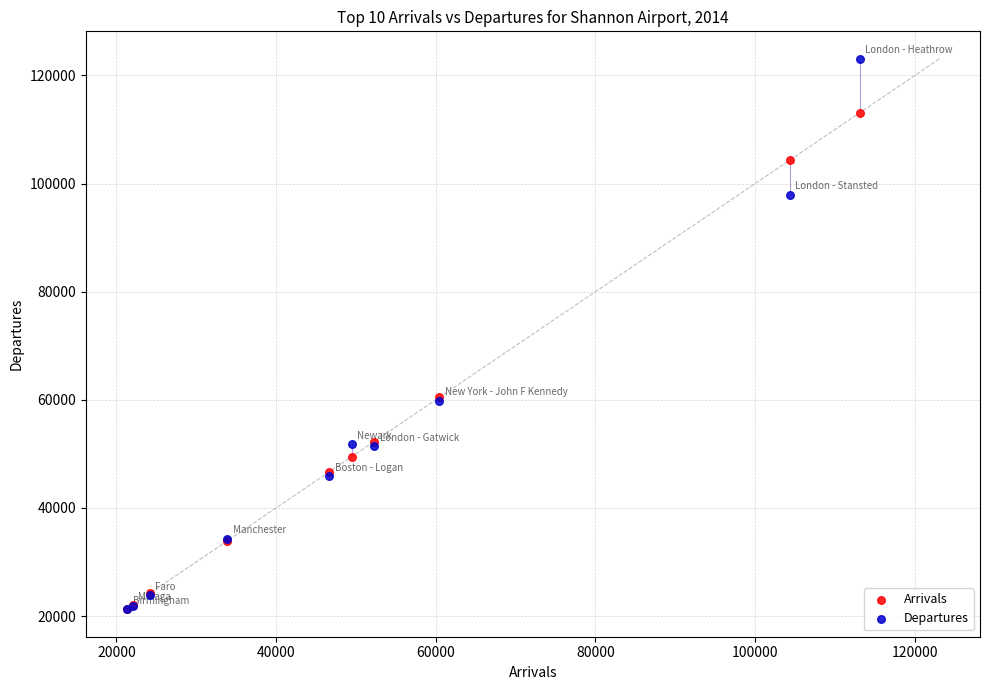

What are all the series names shown in the legend?

Arrivals, Departures